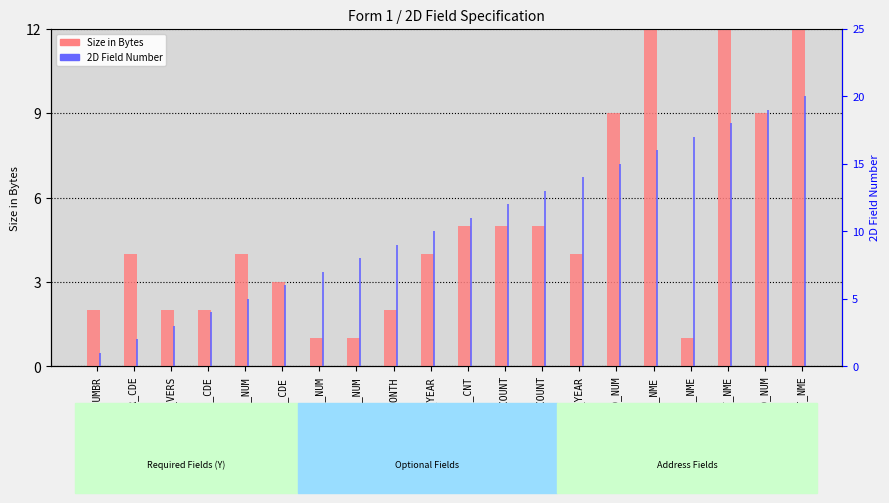

At TAX_YEAR, list the series in order from largest to smallest.

2D Field Number, Size in Bytes